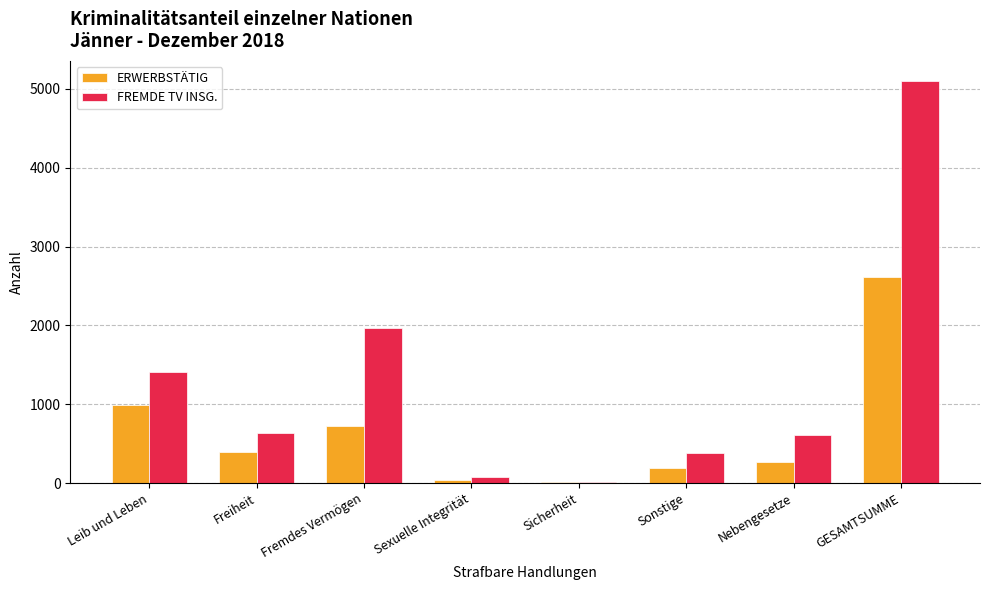

What is the sum of all ERWERBSTÄTIG values?

5238